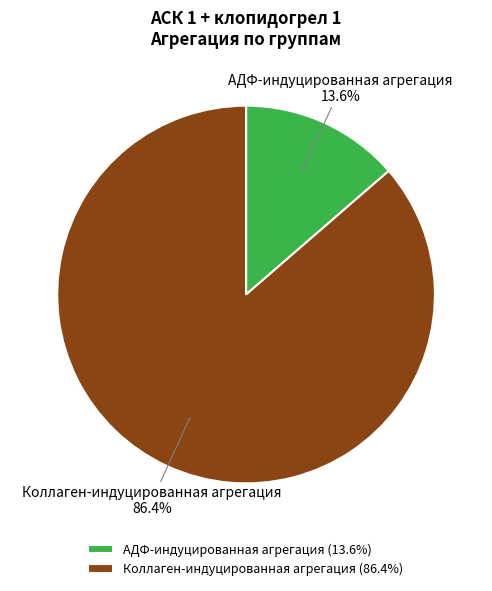

How many segments does this pie chart have?

2